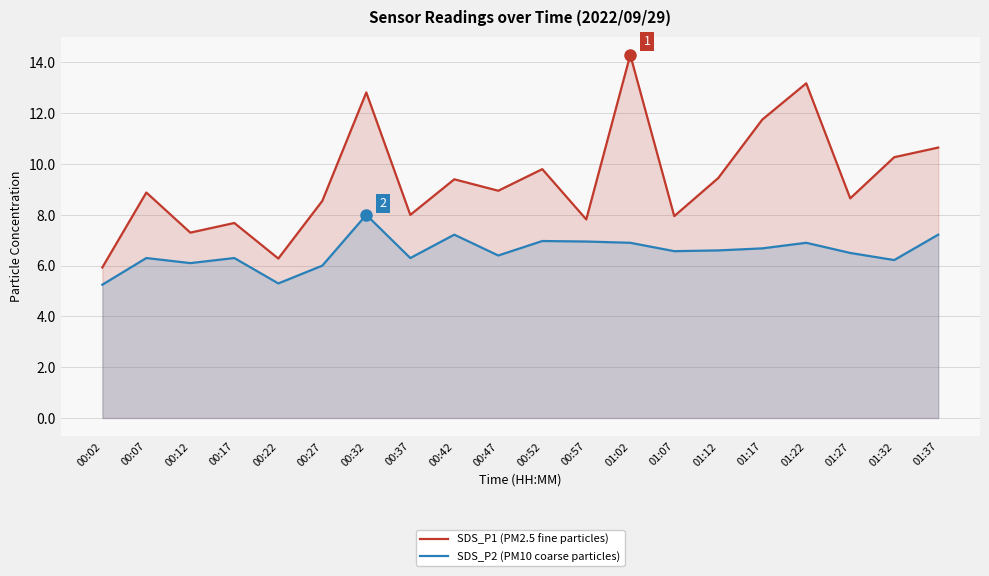

The value of SDS_P1 (PM2.5 fine particles) at 01:02 is 25.6. True or false?

False